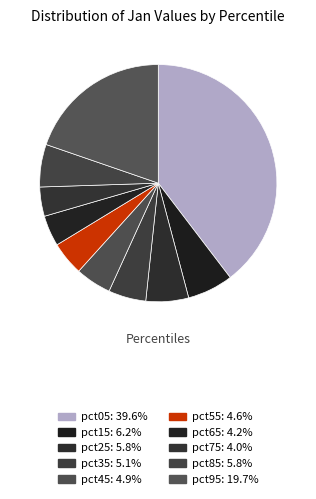

The pct85 slice represents 1% of the pie. True or false?

False